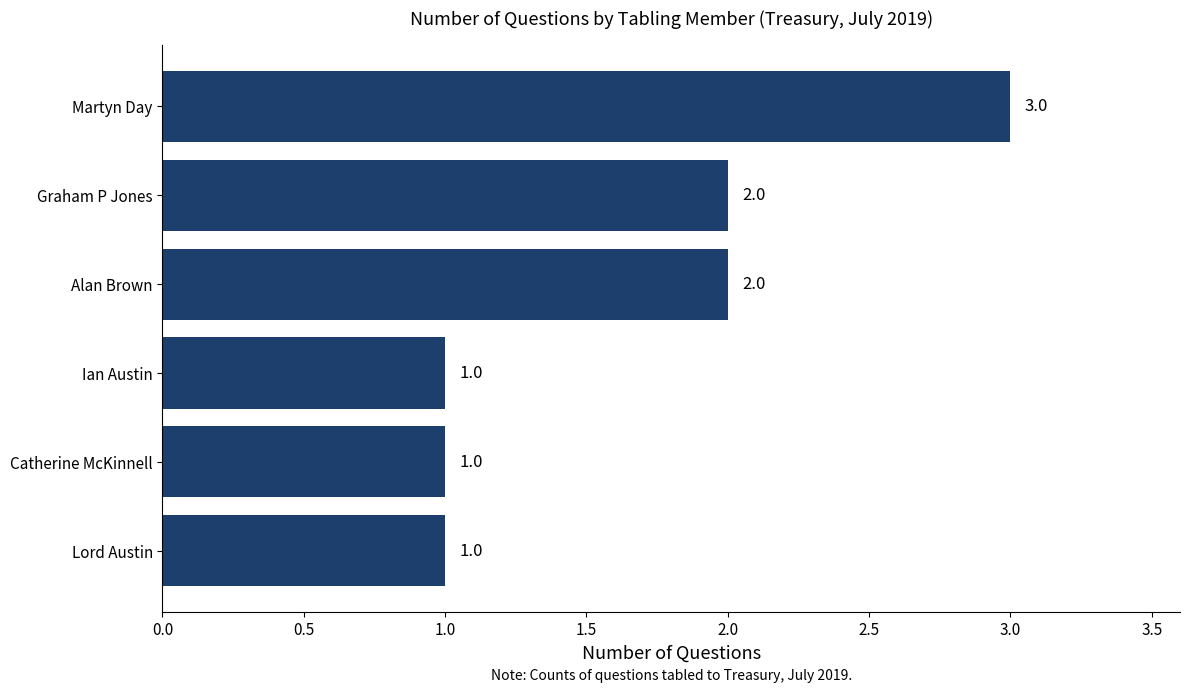

Approximately how many times larger is the value at Martyn Day compared to Alan Brown?

1.5